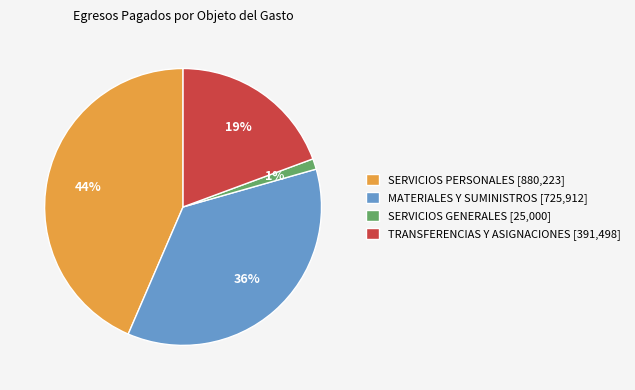

Combined, do SERVICIOS PERSONALES [880,223] and TRANSFERENCIAS Y ASIGNACIONES [391,498] account for over 50%?

Yes